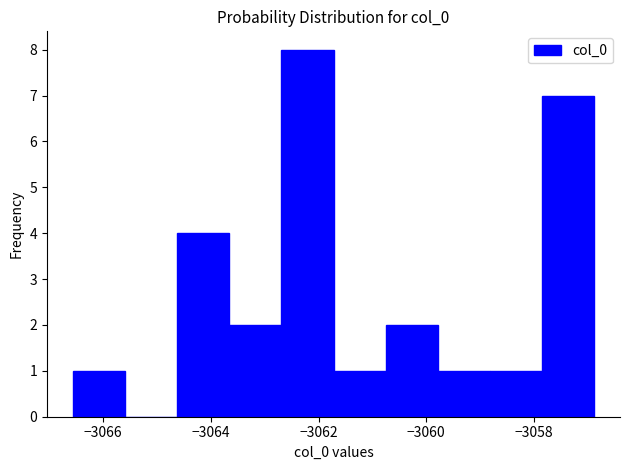

Reading left to right, list every bar in this chart as the range it spans on the x-axis followed by its height. Neither the bar edges nor the heights are printed on the chart, so give them approximately, as read against the axes.

-3066.6 to -3065.6: 1
-3065.6 to -3064.6: 0
-3064.6 to -3063.6: 4
-3063.6 to -3062.6: 2
-3062.6 to -3061.8: 8
-3061.8 to -3060.8: 1
-3060.8 to -3059.8: 2
-3059.8 to -3058.8: 1
-3058.8 to -3057.8: 1
-3057.8 to -3056.8: 7